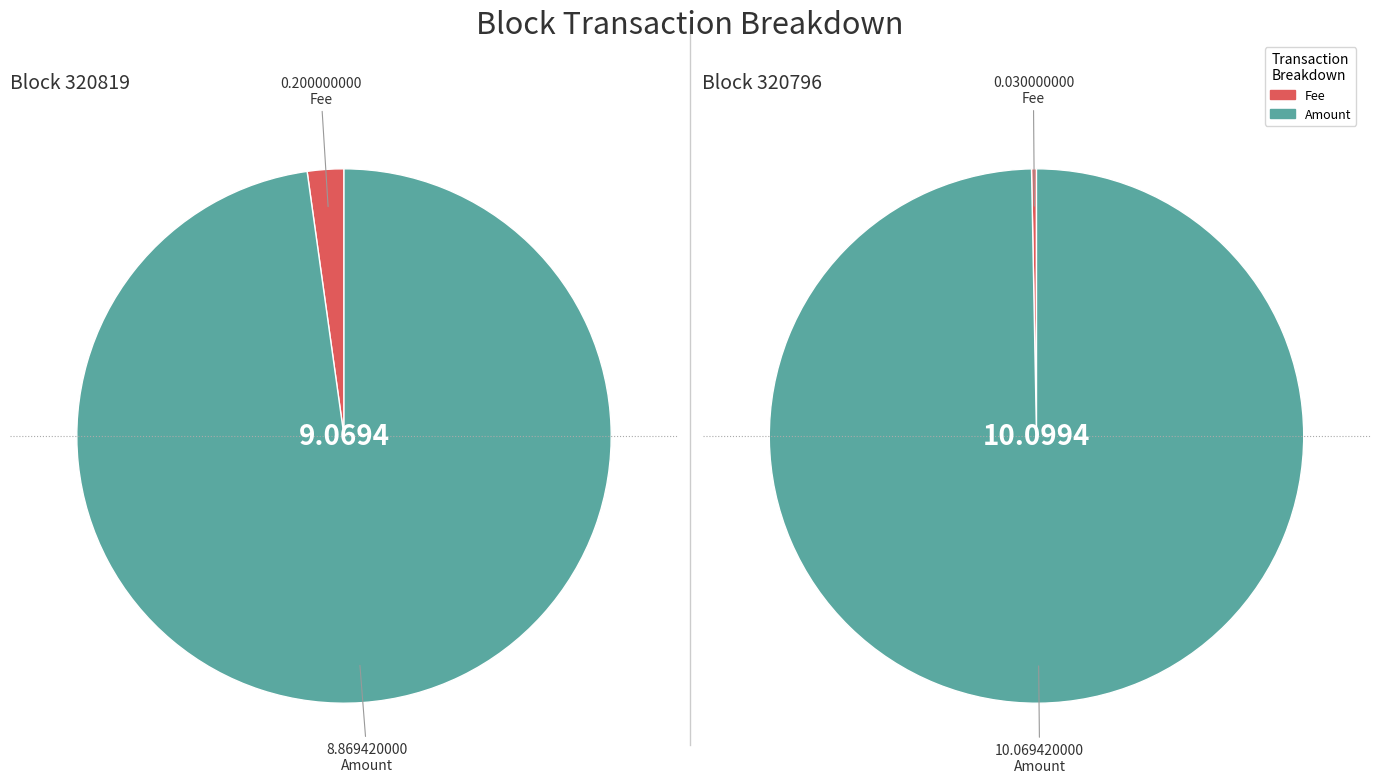

To the nearest percent, what is the average slice percentage?

50%